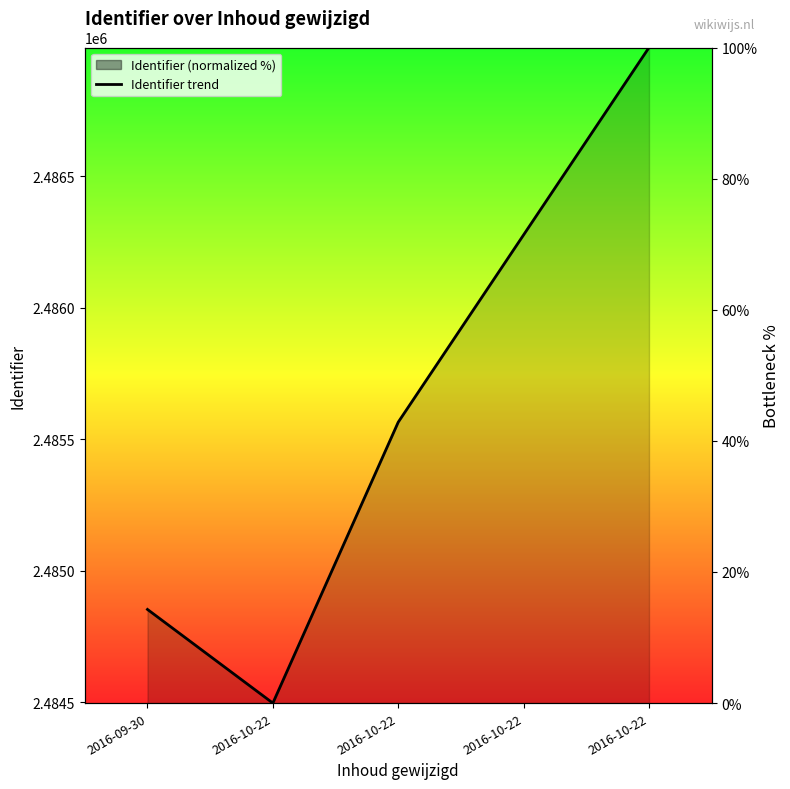

Reading left to right, transcribe all the data shown in this chart.

2016-09-30=14.3	2016-10-22=0.0	2016-10-22=42.9	2016-10-22=71.4	2016-10-22=100.0